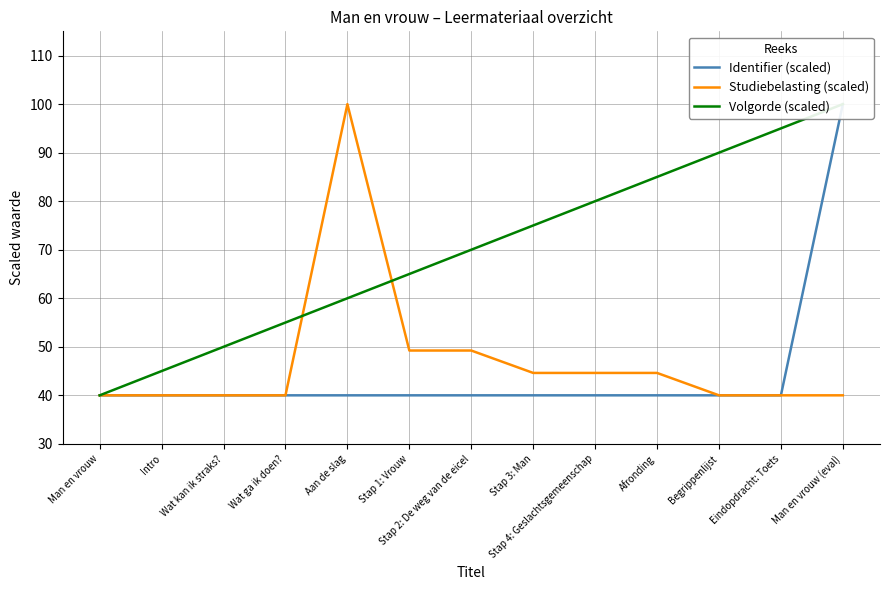

True or false: Studiebelasting (scaled) has a value of 44.6 at Afronding.

True